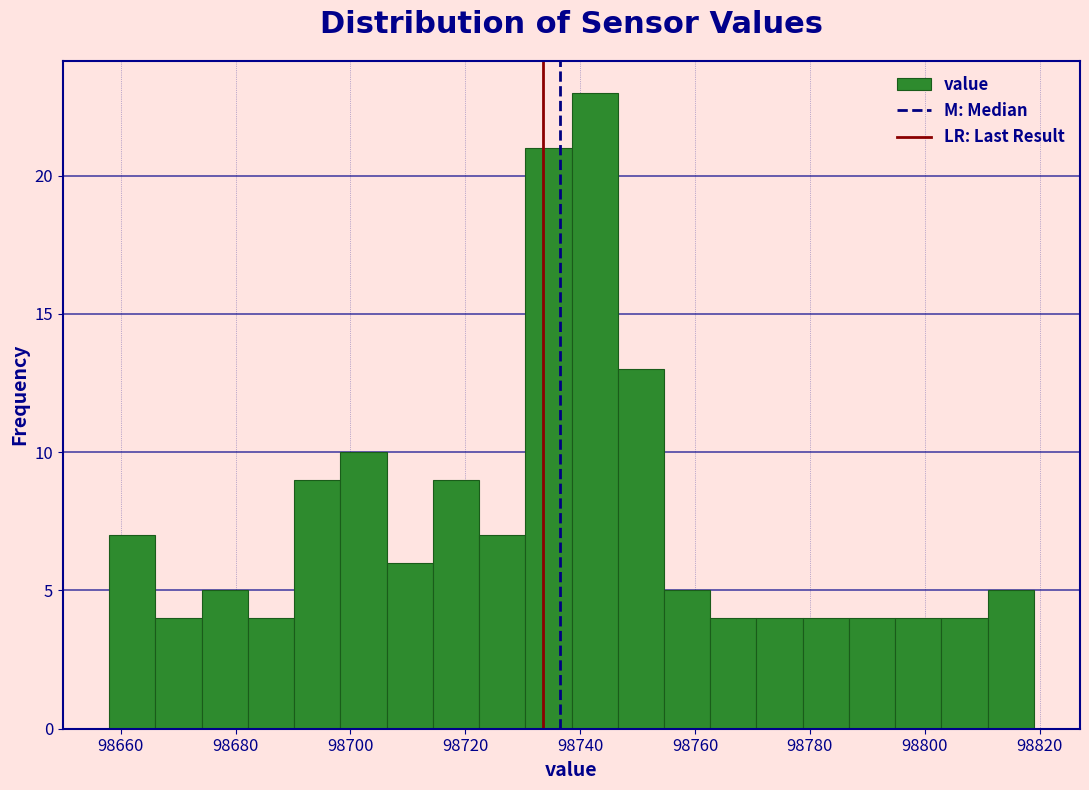

How tall is the bar that spans 98698 to 98706 on the x-axis? Neither the bar edges nor the heights are printed on the chart, so give them approximately, as read against the axes.

10